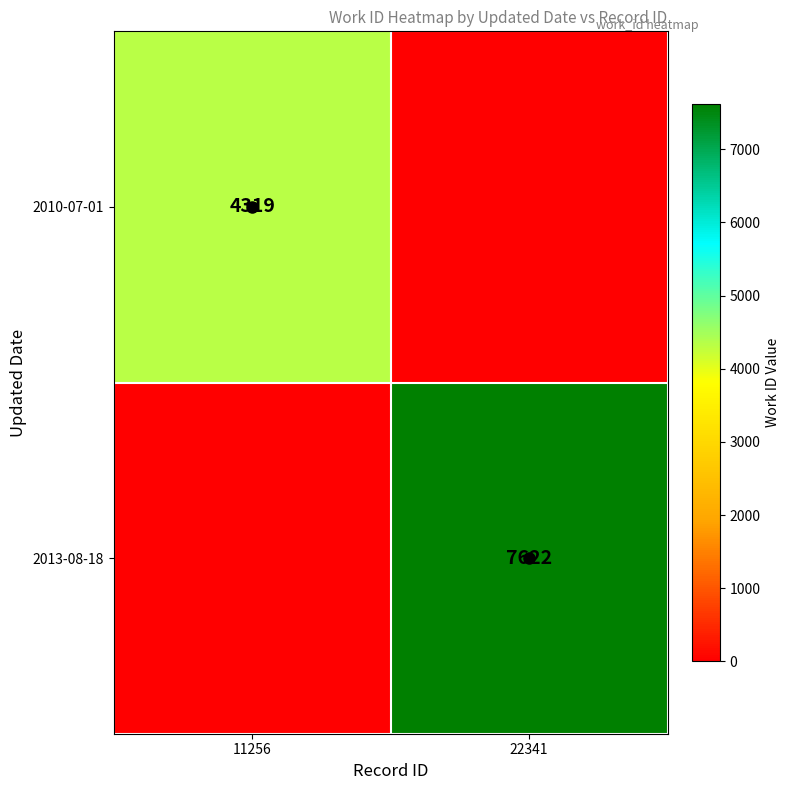

How many data points does each series have?

2